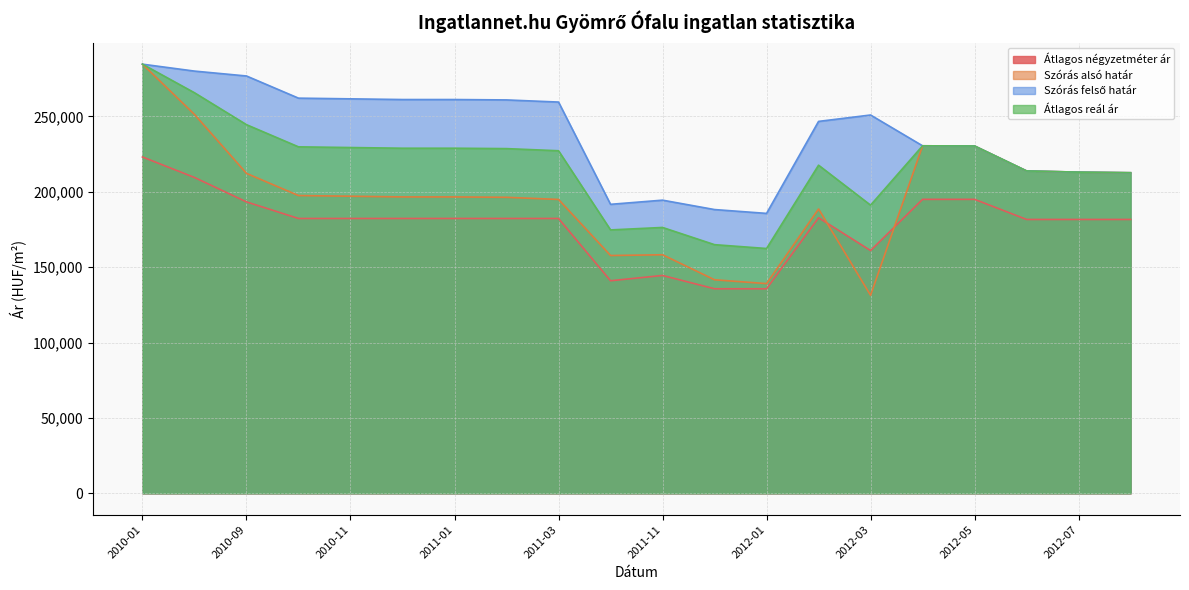

The Átlagos négyzetméter ár series shows 56376 at 2012-05. True or false?

False